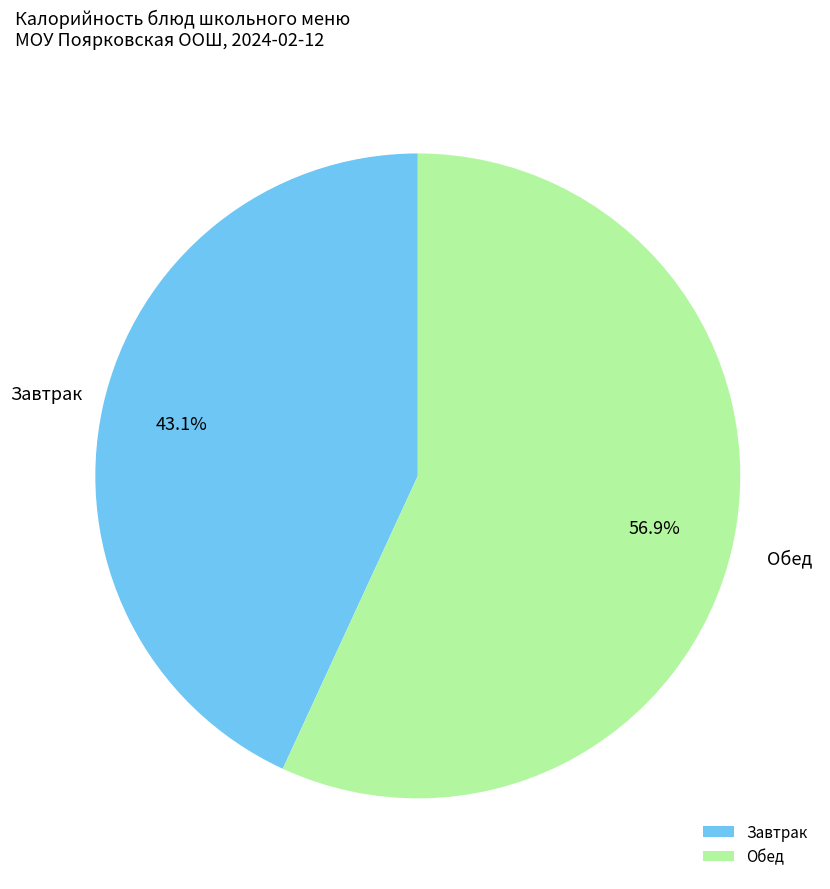

Rank the categories by value from highest to lowest.

Обед, Завтрак